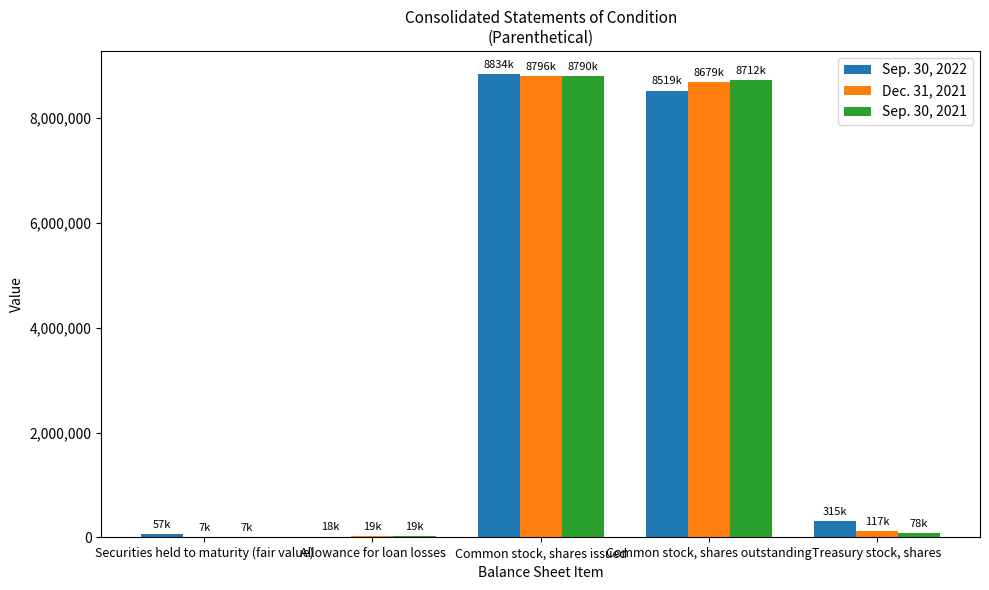

At which category is the sum across all series the highest?

Common stock, shares issued